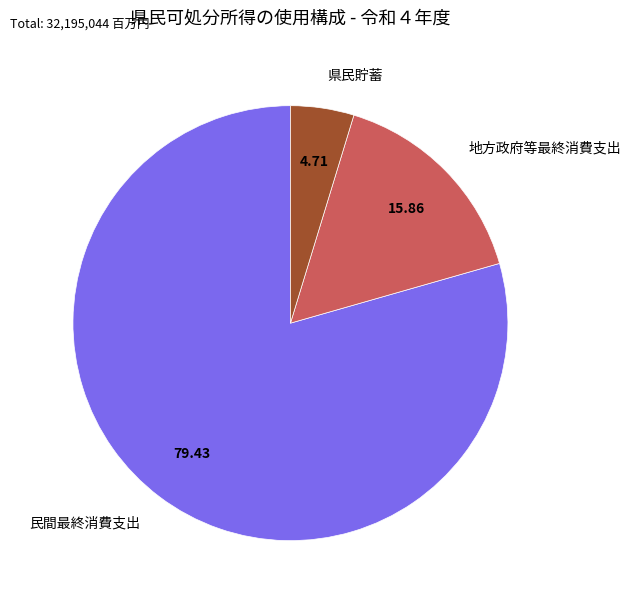

Is it true that 地方政府等最終消費支出 is 16% of the pie?

True